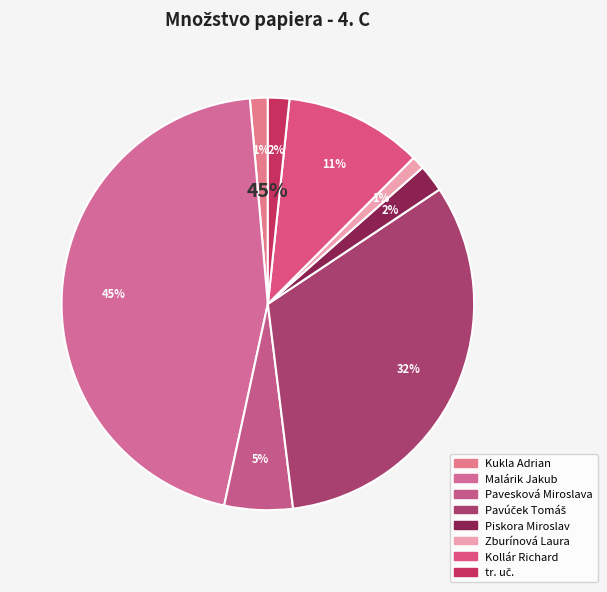

Does Pavesková Miroslava account for over 50% of the chart?

No